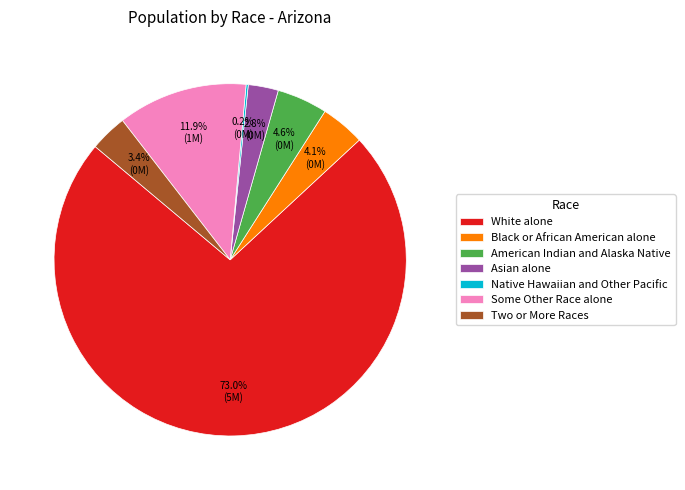

To the nearest percent, what percentage of the pie is Black or African American alone?

4%